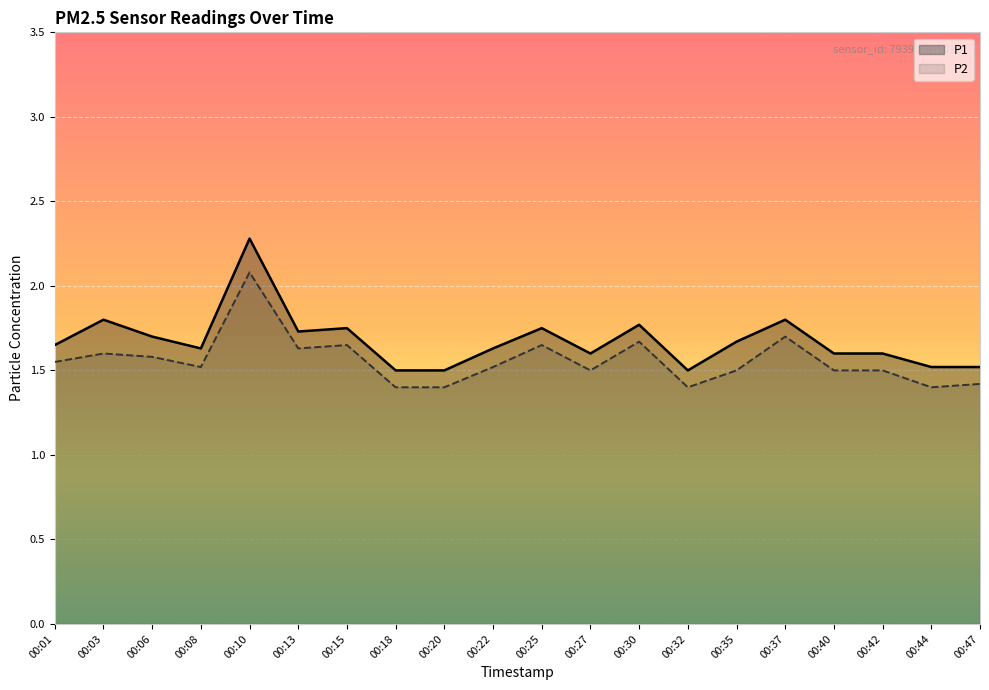

Where is P2 nearest to the value 1?

00:18